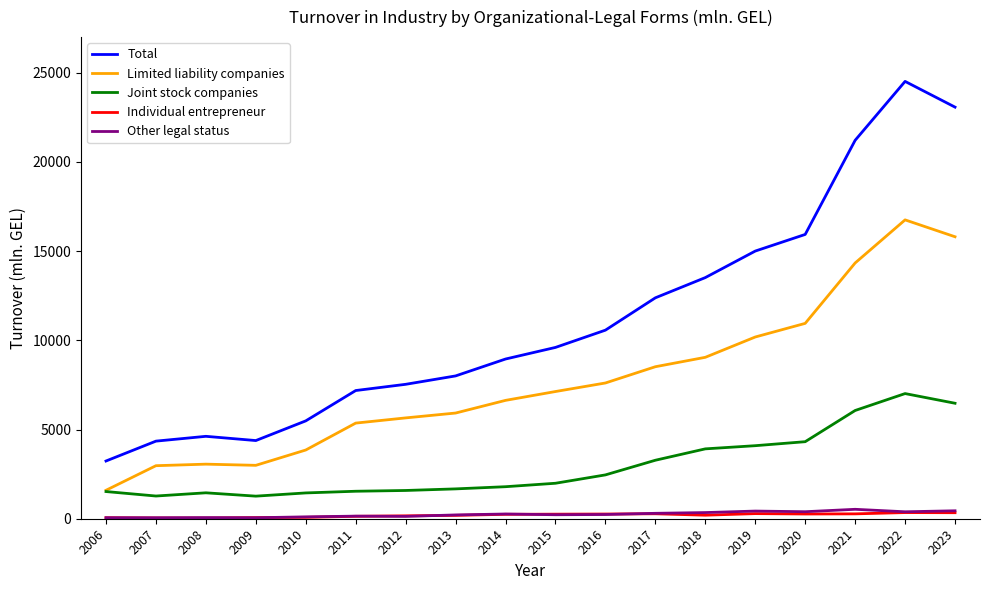

True or false: Limited liability companies and Total cross at least once.

False